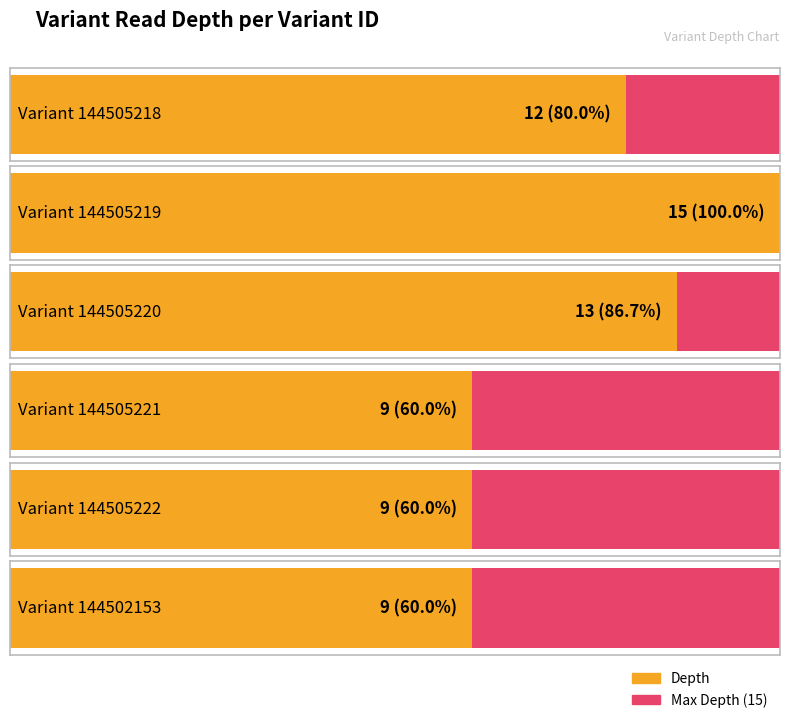

Count the values in the range 9 to 13.

5